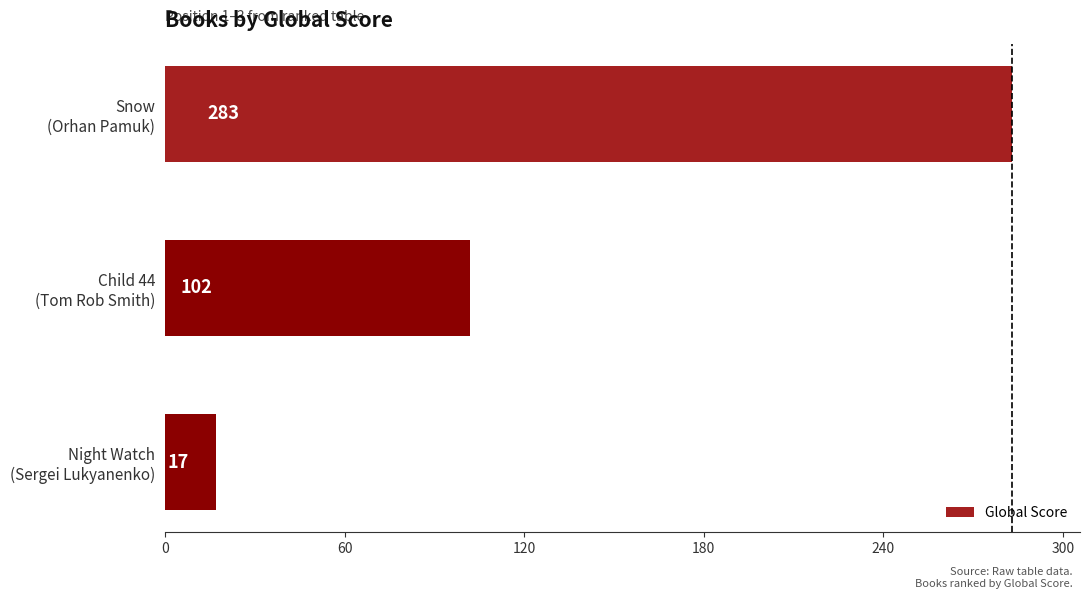

How many bars are there in total?

3